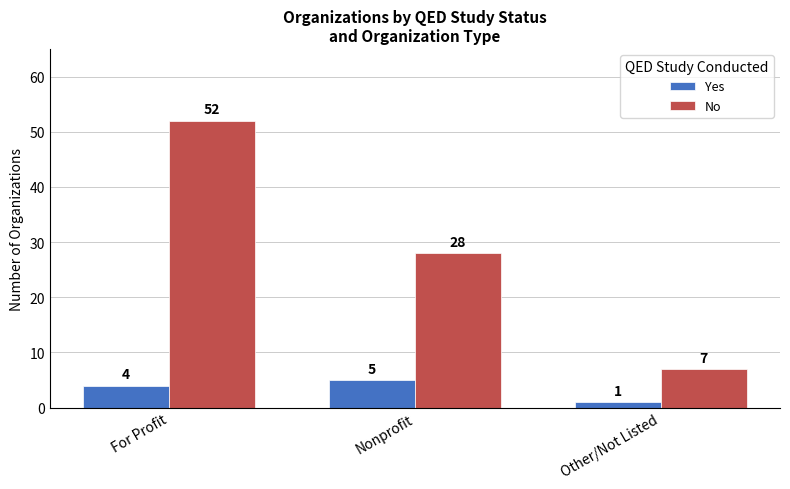

Which series has the largest total across all categories?

No